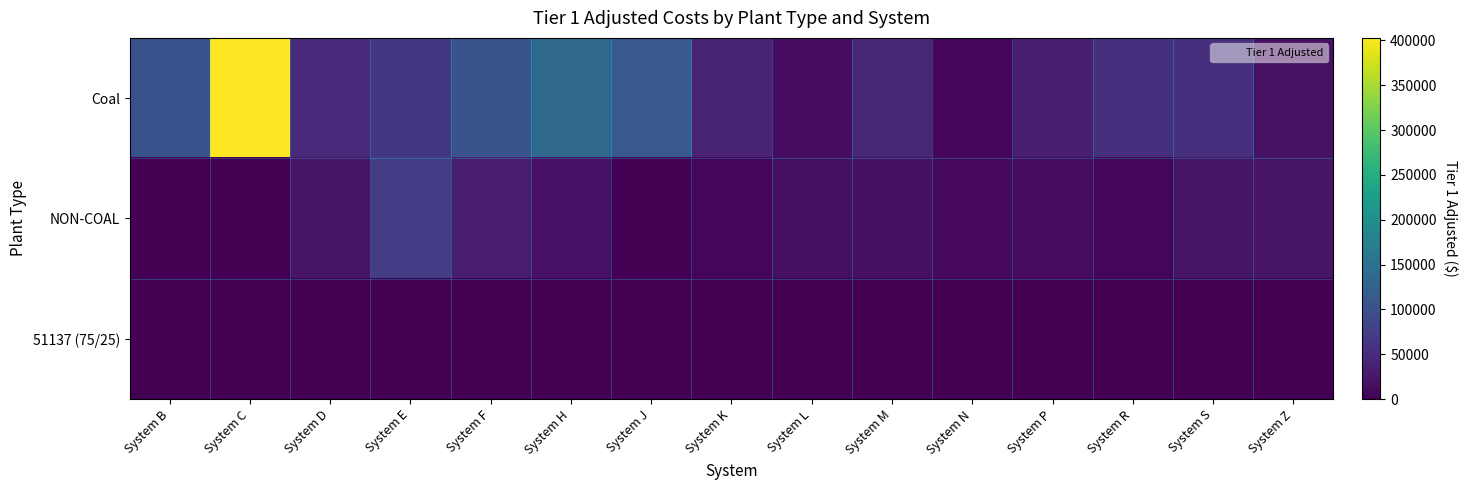

At how many categories does at least one series exceed 388522?

1